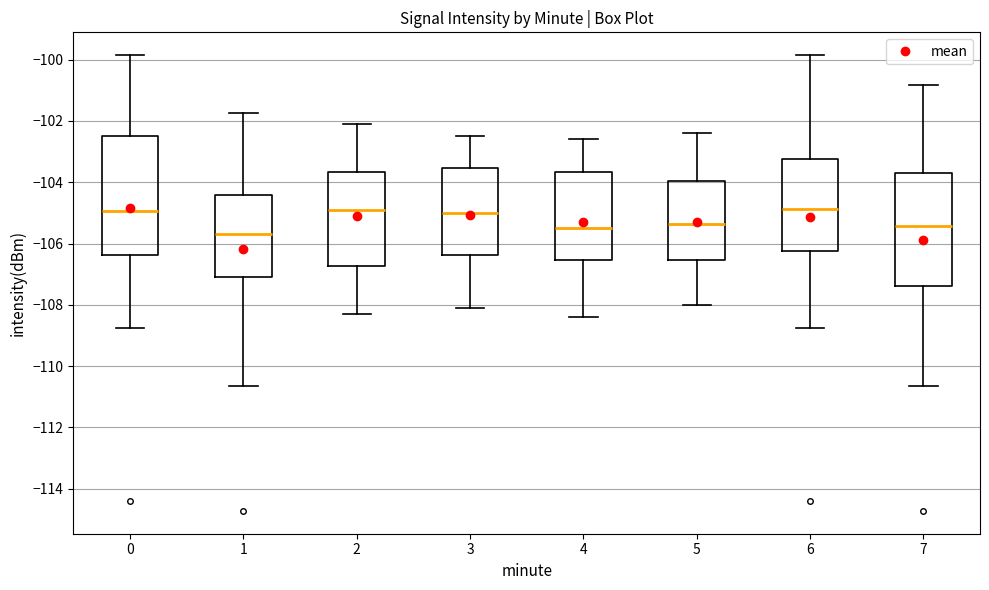

Reading left to right, transcribe this box plot: for each box, give where its median line is, the range the box spans, and where its two whiskers end, as read against the y-axis. The values are not printed on the chart, so give them approximately, as read against the axis.

0: median -105.0, box -106.4 to -102.4, whiskers -108.8 to -99.8
1: median -105.6, box -107.2 to -104.4, whiskers -110.6 to -101.8
2: median -104.8, box -106.8 to -103.6, whiskers -108.2 to -102.0
3: median -105.0, box -106.4 to -103.6, whiskers -108.0 to -102.4
4: median -105.4, box -106.6 to -103.6, whiskers -108.4 to -102.6
5: median -105.4, box -106.6 to -104.0, whiskers -108.0 to -102.4
6: median -104.8, box -106.2 to -103.2, whiskers -108.8 to -99.8
7: median -105.4, box -107.4 to -103.6, whiskers -110.6 to -100.8